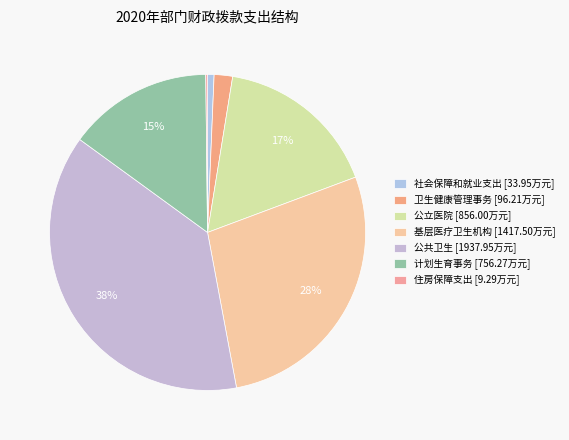

To the nearest percent, what is the difference between the largest and smallest slice percentages?

38%